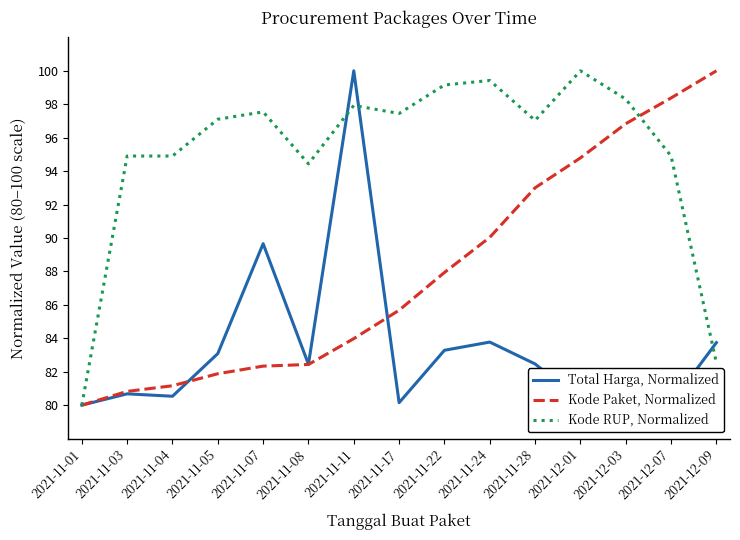

What is the smallest value displayed?

80.0